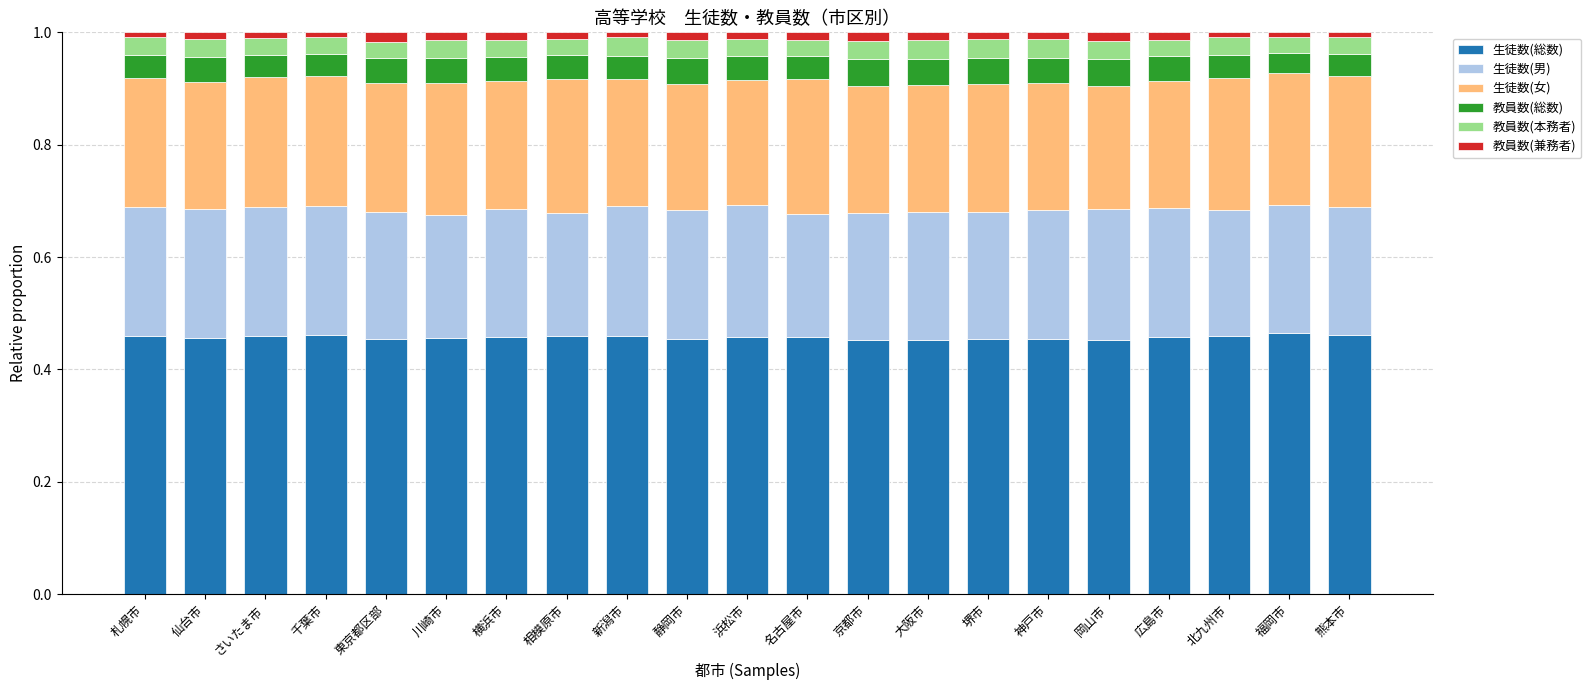

Which series has the widest spread of values?

生徒数(女)